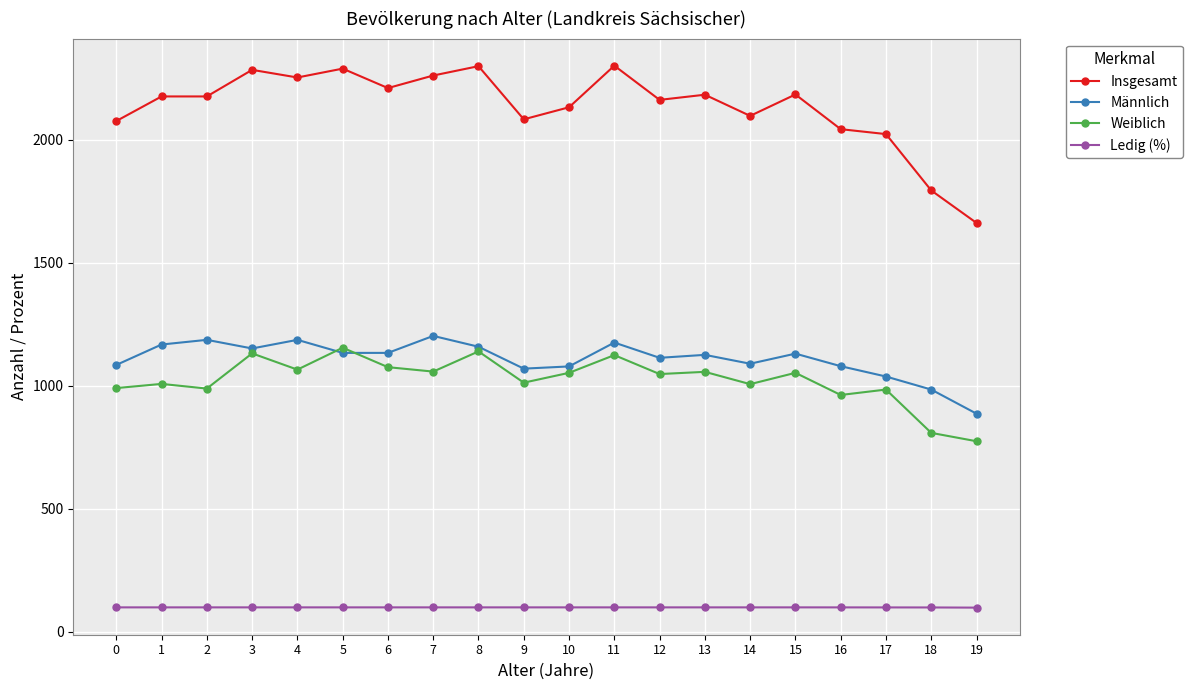

Is the value of Ledig (%) at 18 greater than the value of Weiblich at 0?

No